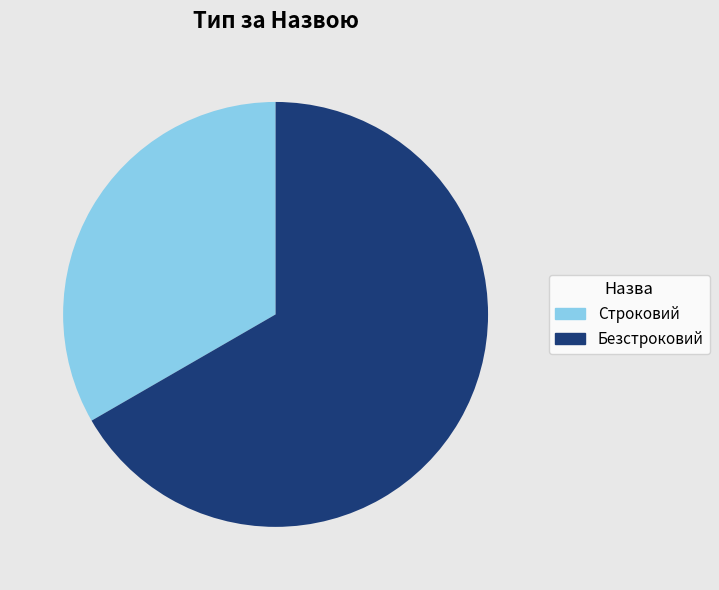

True or false: Безстроковий accounts for 67% of the total.

True